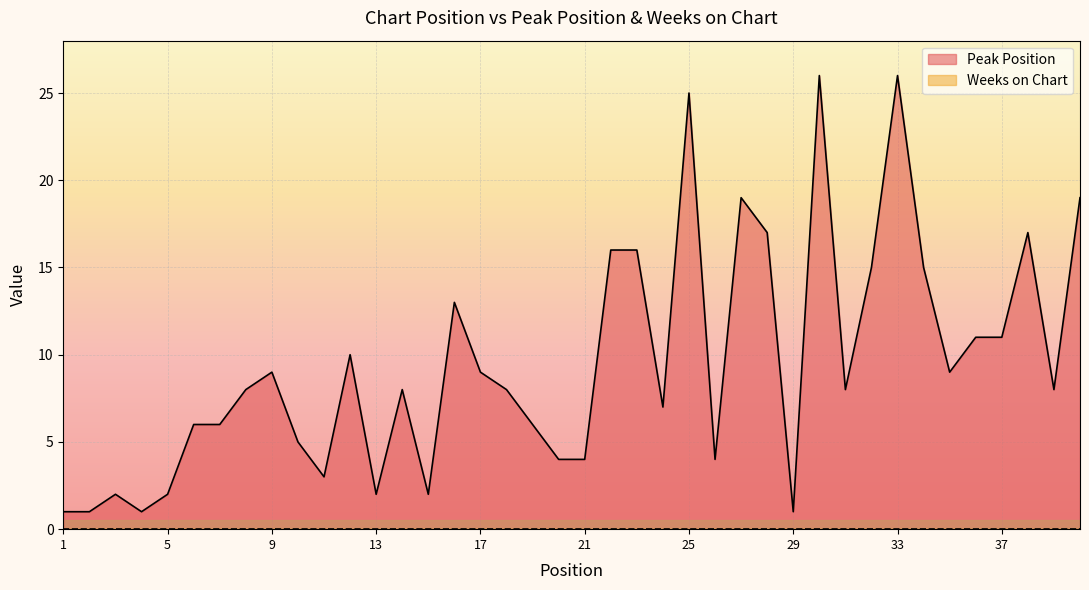

What is the smallest value displayed?

0